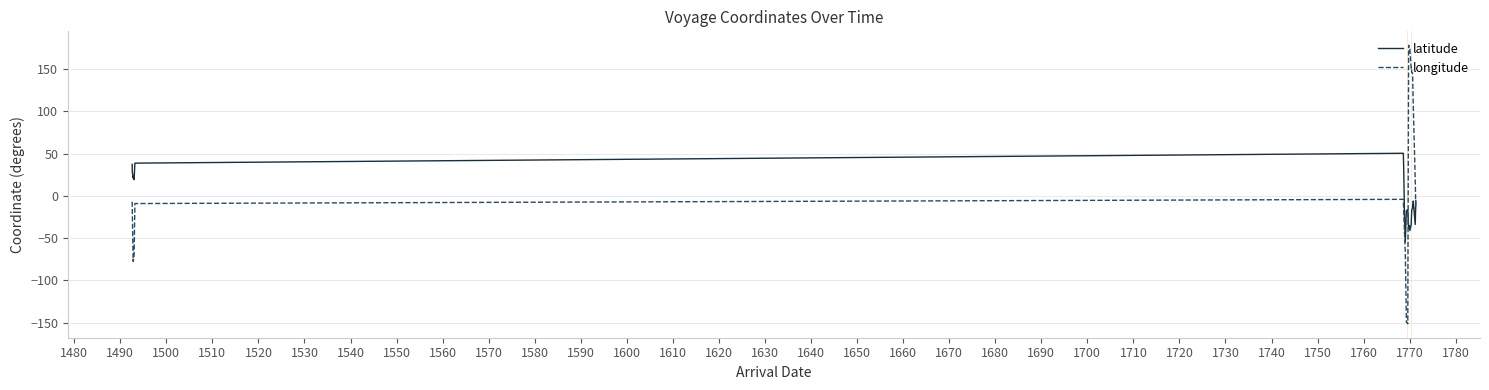

True or false: longitude and latitude intersect in this chart.

True